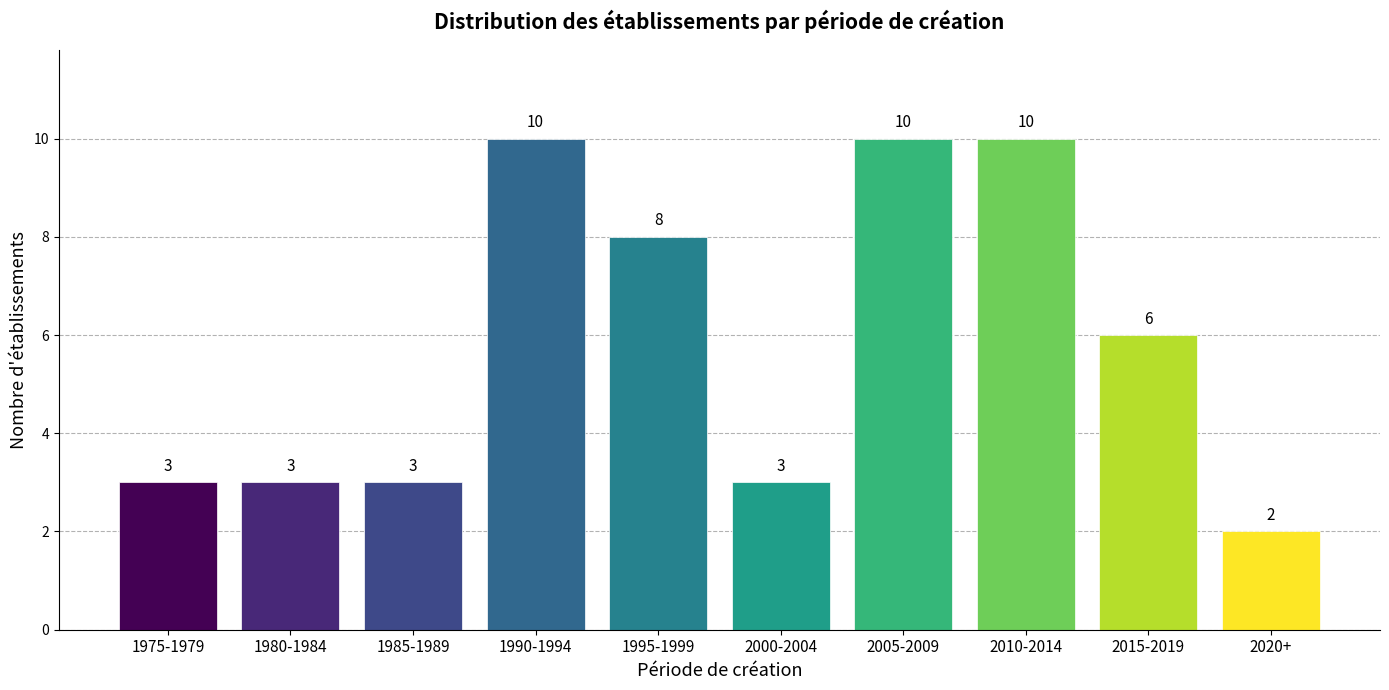

Reading left to right, list all the values displayed in this chart.

3	3	3	10	8	3	10	10	6	2